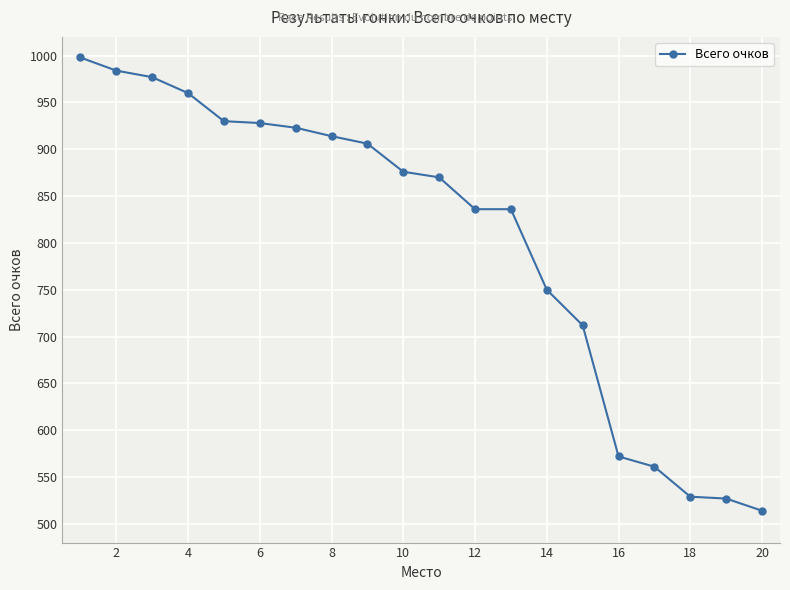

What is the sum of all values?

16103